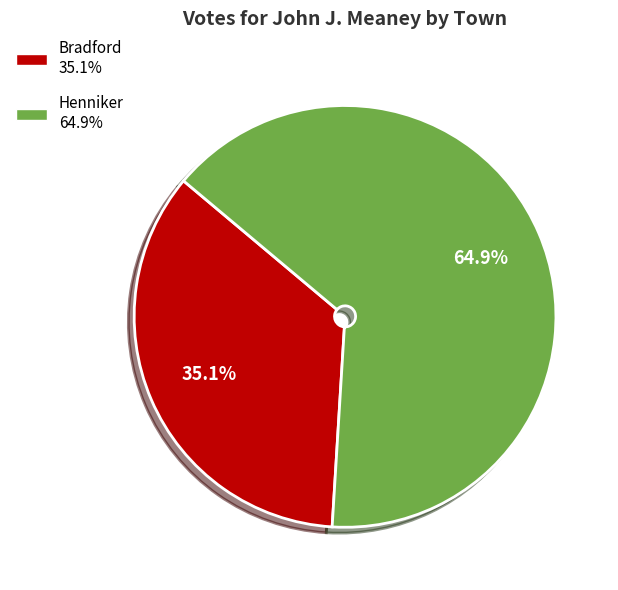

The Henniker slice represents 65% of the pie. True or false?

True